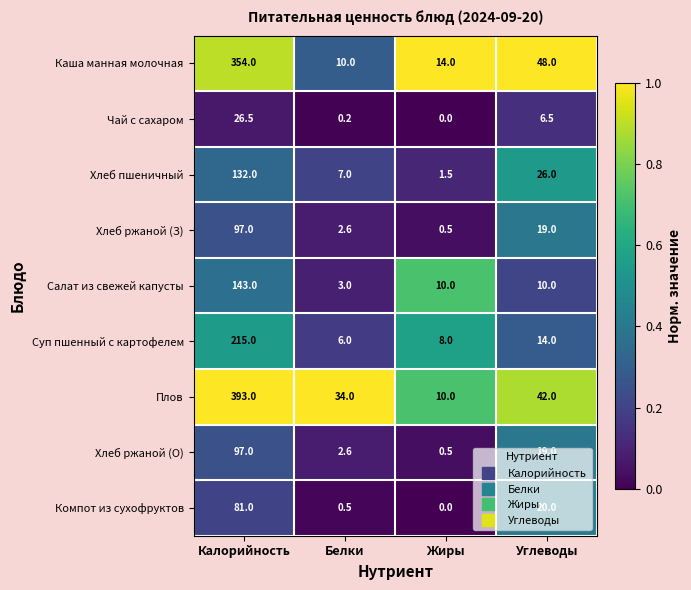

What is the difference between the maximum and minimum values in the Хлеб пшеничный series?

130.5